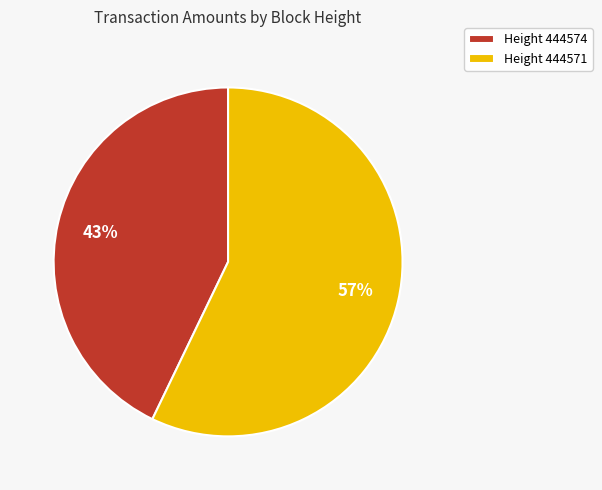

To the nearest percent, what is the difference between the largest and smallest slice percentages?

14%